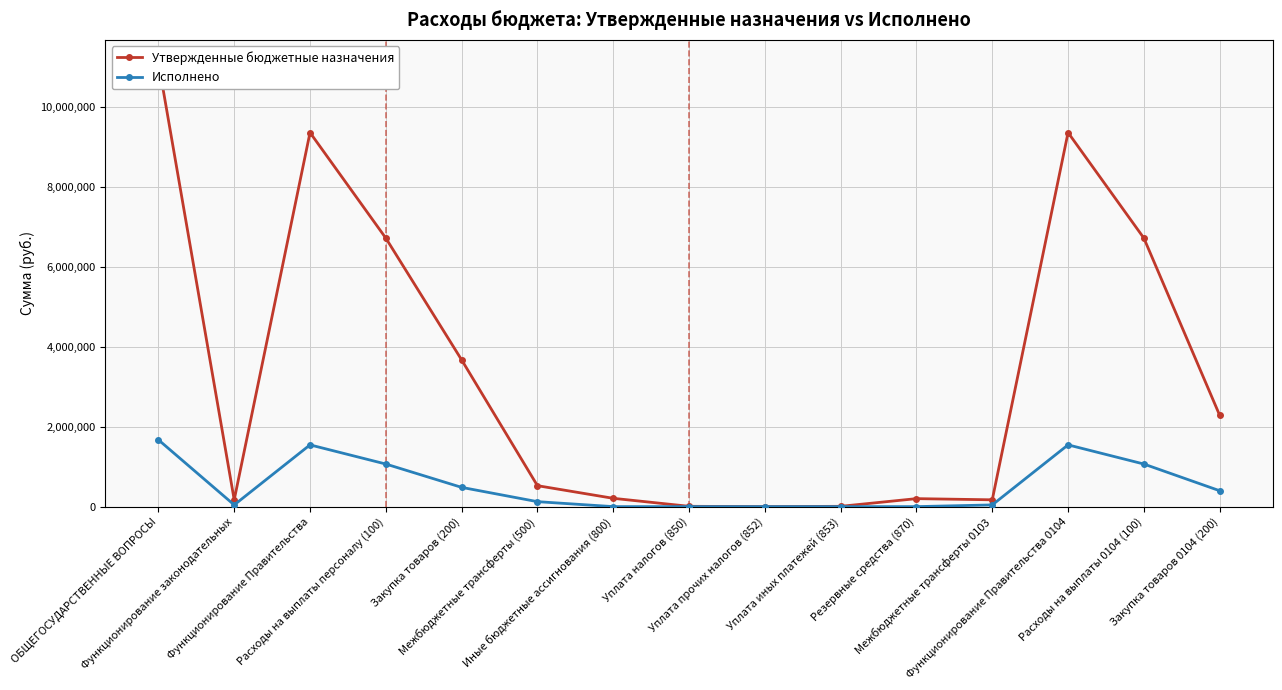

At which label does Утвержденные бюджетные назначения reach its minimum?

Уплата прочих налогов (852)